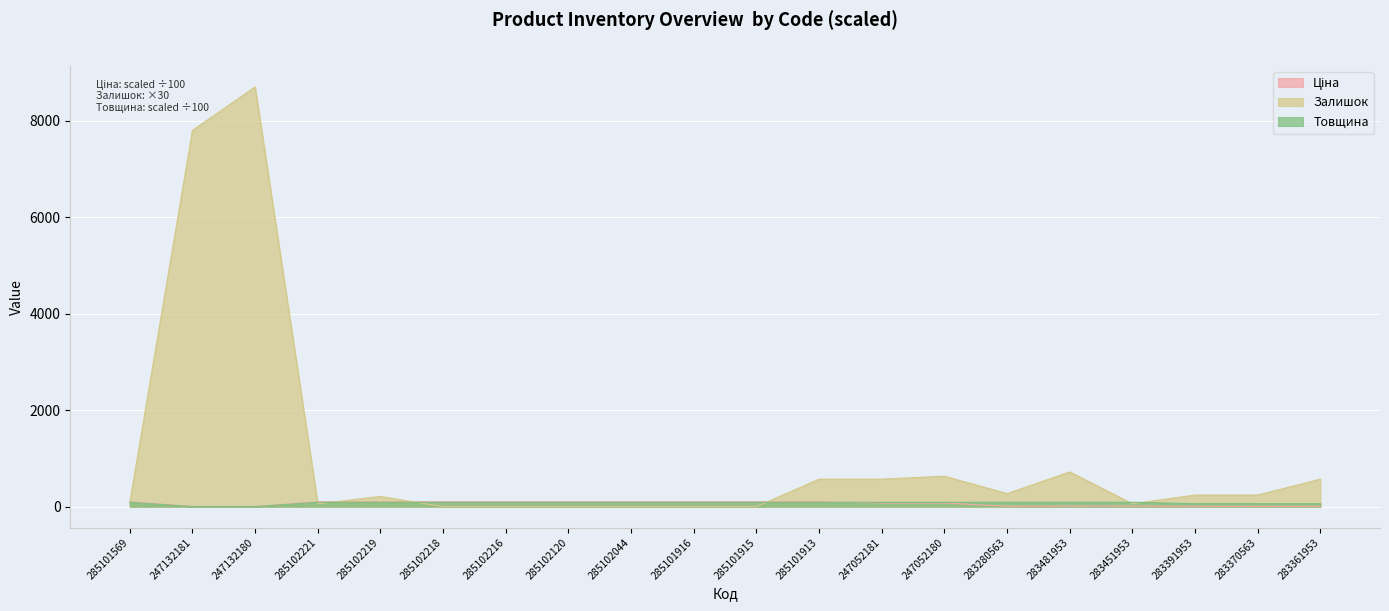

True or false: Ціна and Залишок intersect in this chart.

True